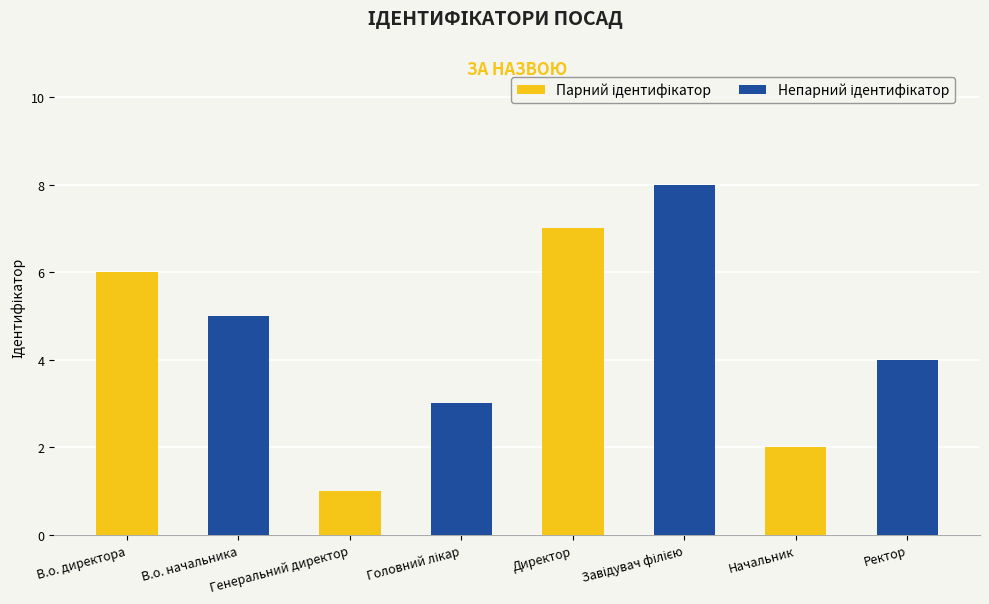

How many values are below 5?

4